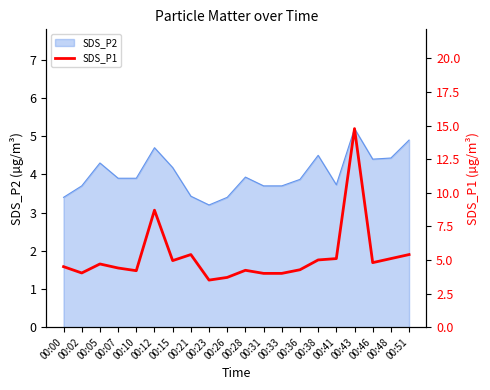

Between 00:43 and 00:12, which is larger?

00:43